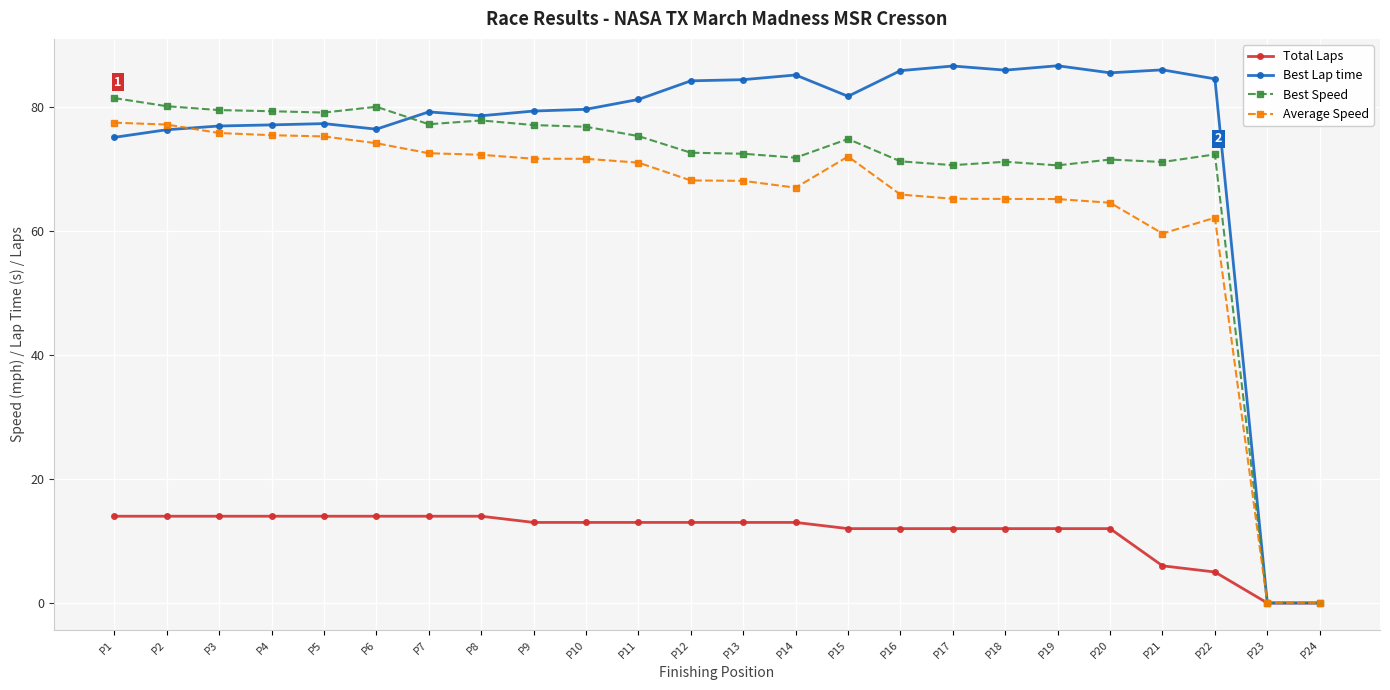

Is it true that Best Lap time equals 49.3 at P7?

False